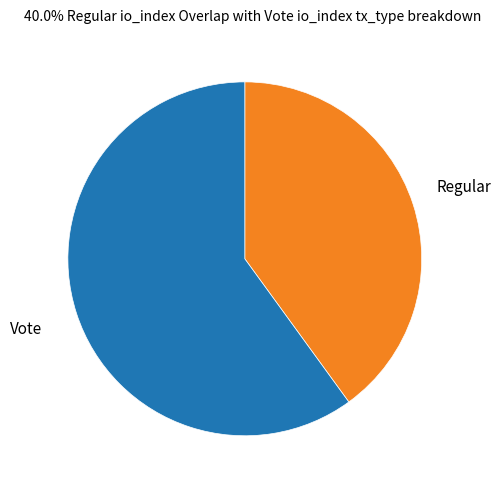

Does any single category account for the majority?

Yes